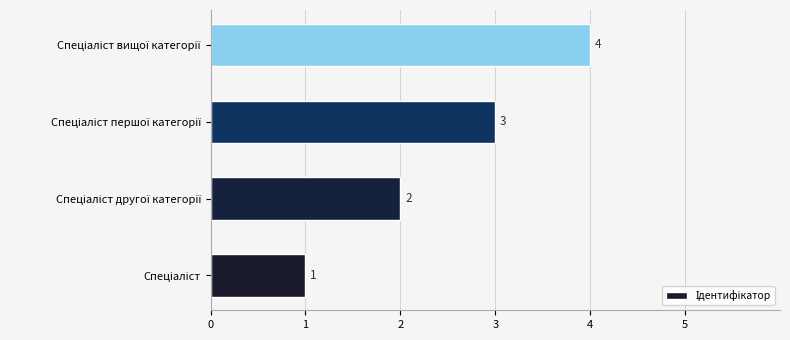

What is the difference between the maximum and minimum values?

3